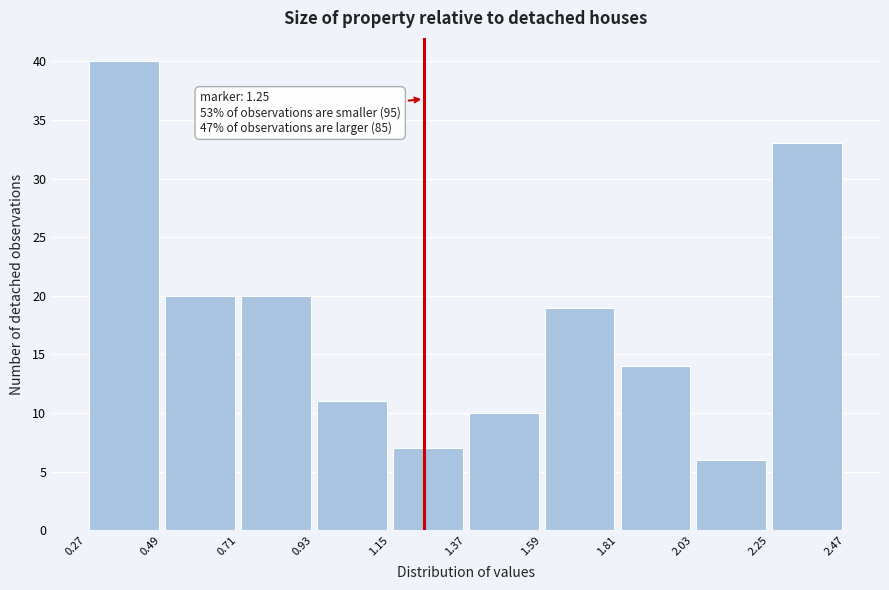

Which range on the x-axis has the tallest bar?

0.27 to 0.49